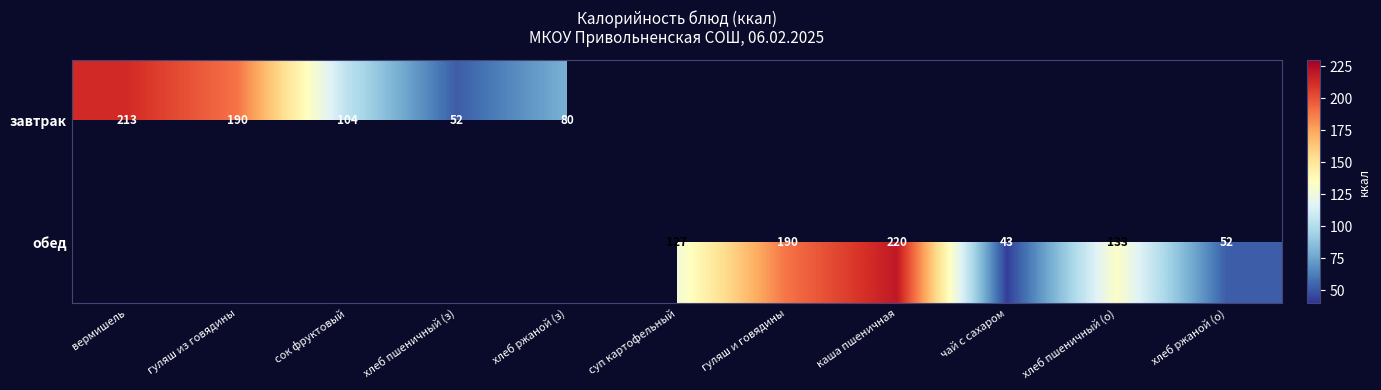

The value of завтрак at сок фруктовый is 104. True or false?

True